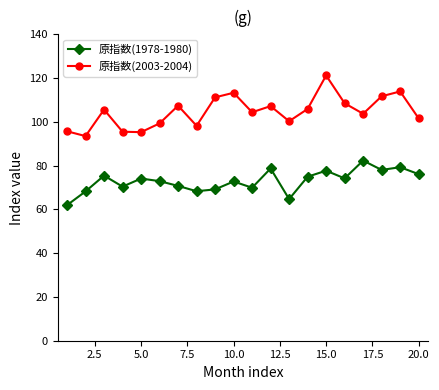

How many distinct data groups are displayed?

2